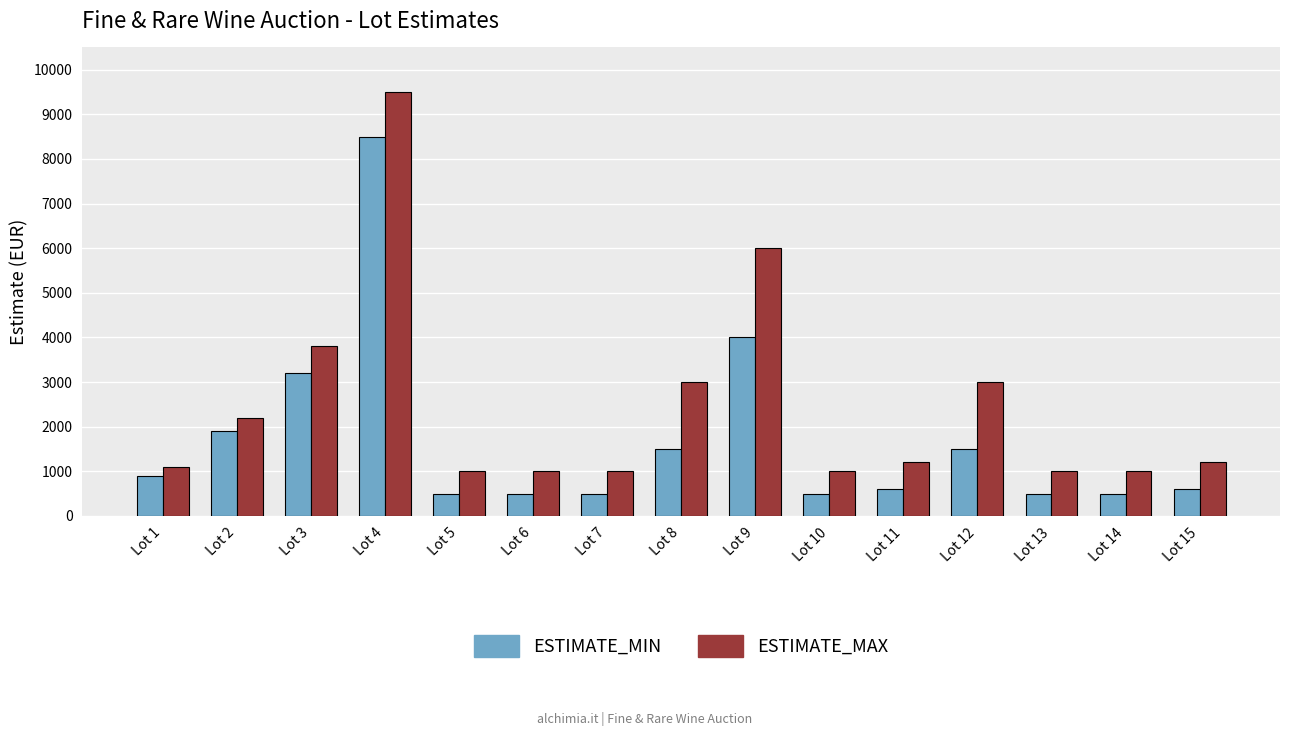

Which series has the largest range (max minus min)?

ESTIMATE_MAX